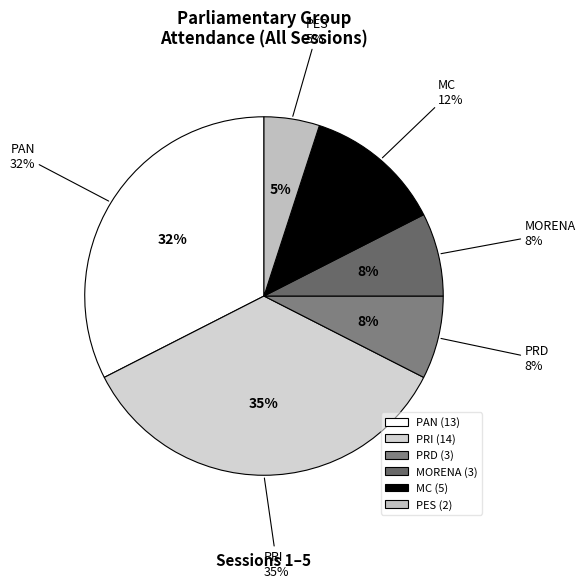

What percentage is the PES slice, to the nearest percent?

5%